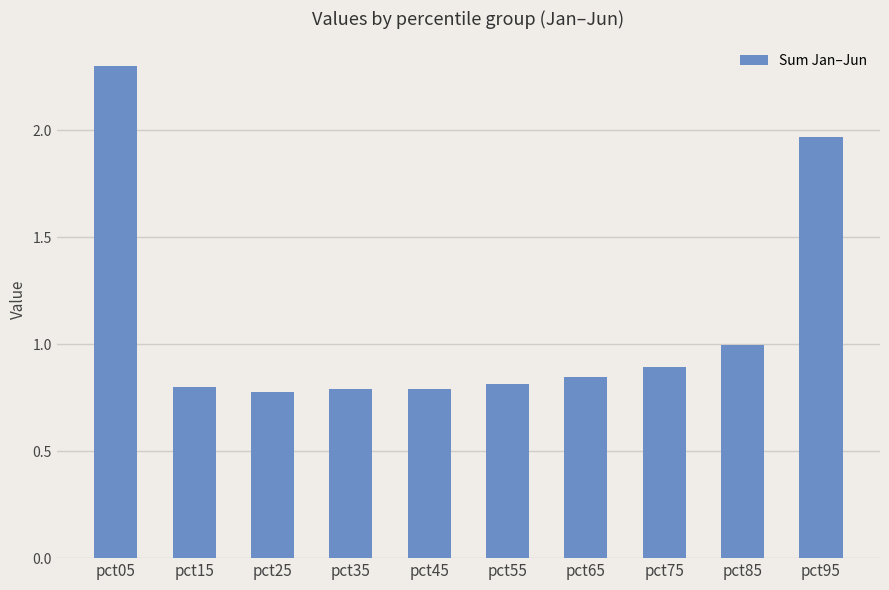

True or false: the data shows 0.8 at pct15.

True